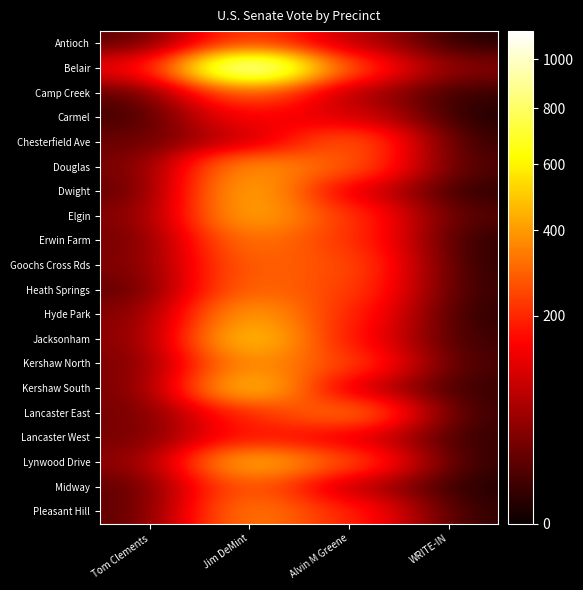

Rank the series by their maximum value, from highest to lowest.

Belair, Jacksonham, Kershaw South, Lynwood Drive, Dwight, Elgin, Hyde Park, Douglas, Kershaw North, Pleasant Hill, Erwin Farm, Lancaster East, Heath Springs, Chesterfield Ave, Goochs Cross Rds, Midway, Camp Creek, Antioch, Lancaster West, Carmel